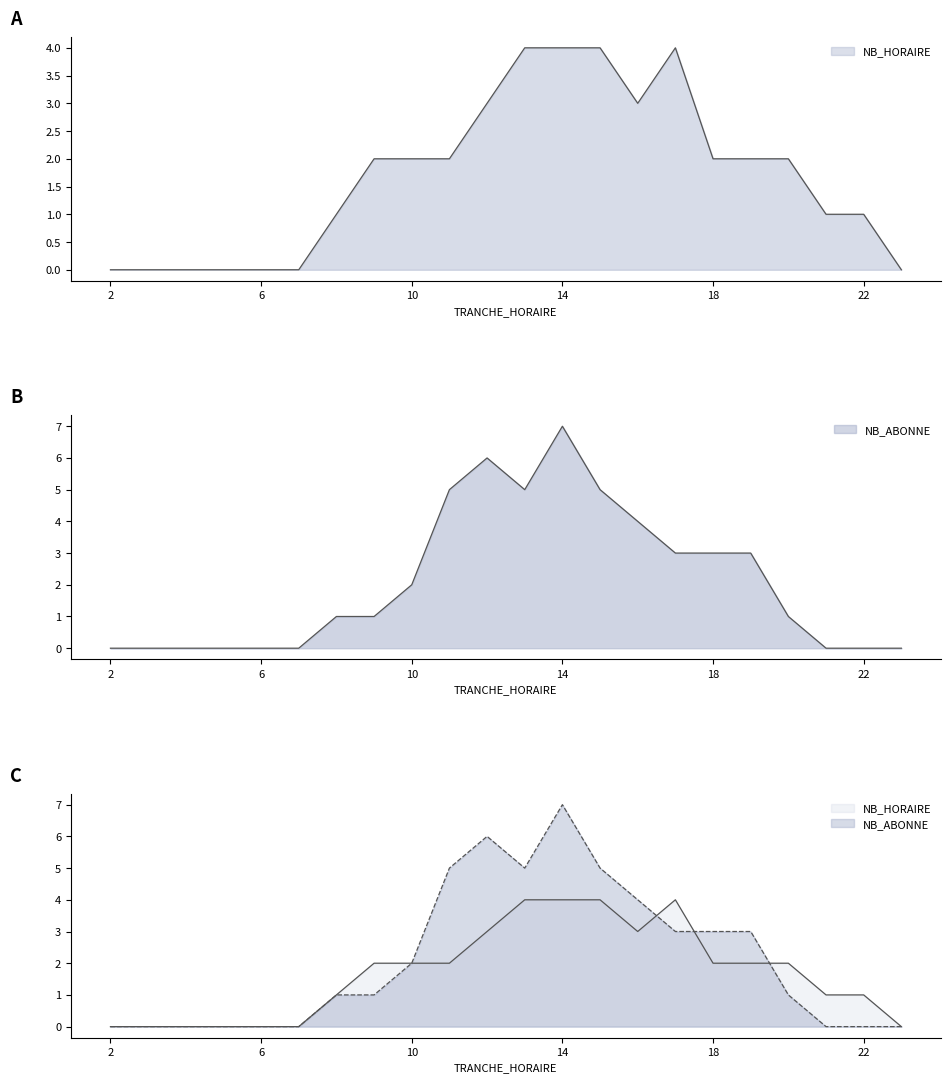

How many interior local valleys does the NB_HORAIRE series have?

1